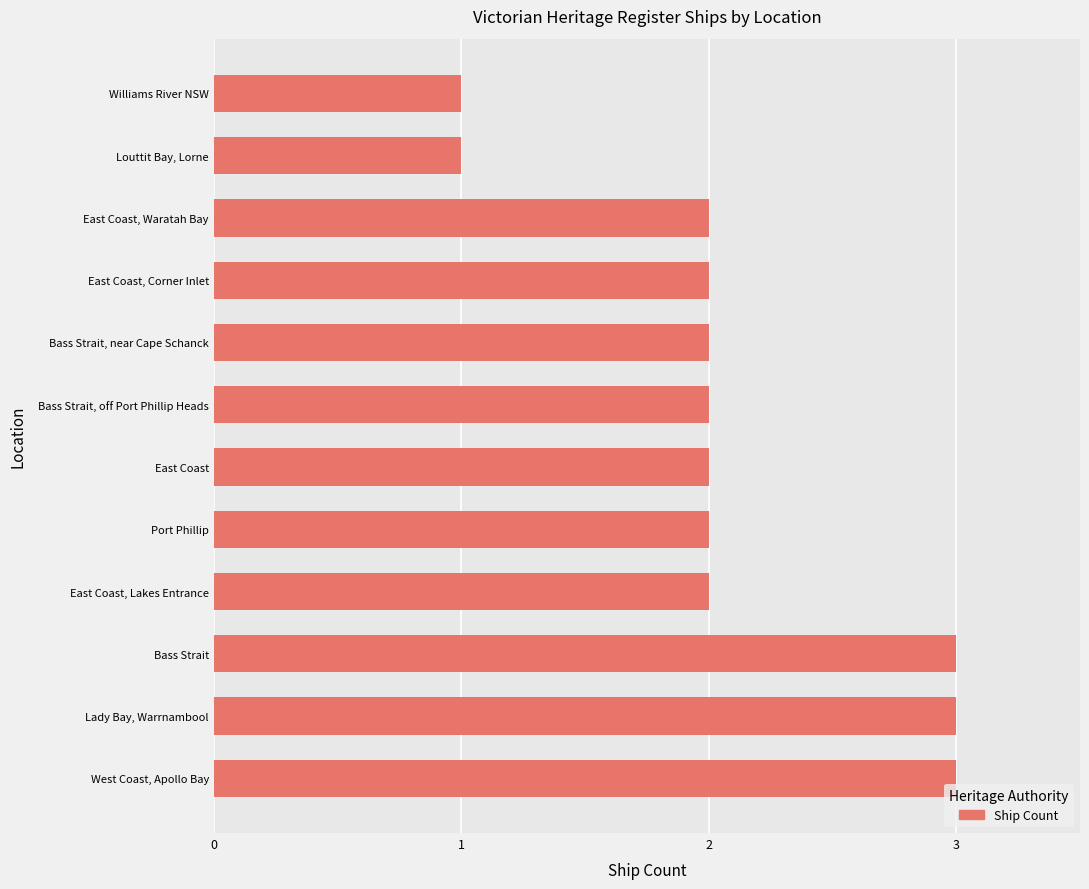

Between East Coast and West Coast, Apollo Bay, which is larger?

West Coast, Apollo Bay